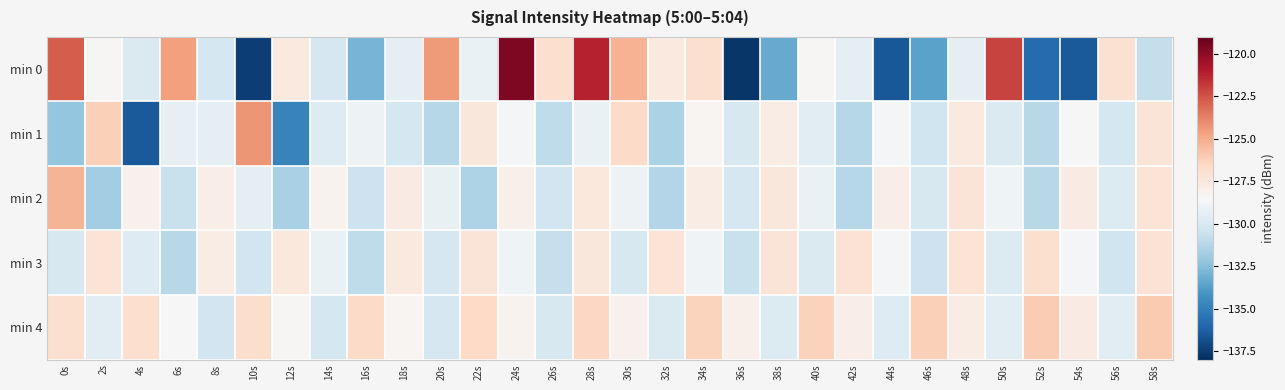

What is the maximum value shown in the chart?

-119.7